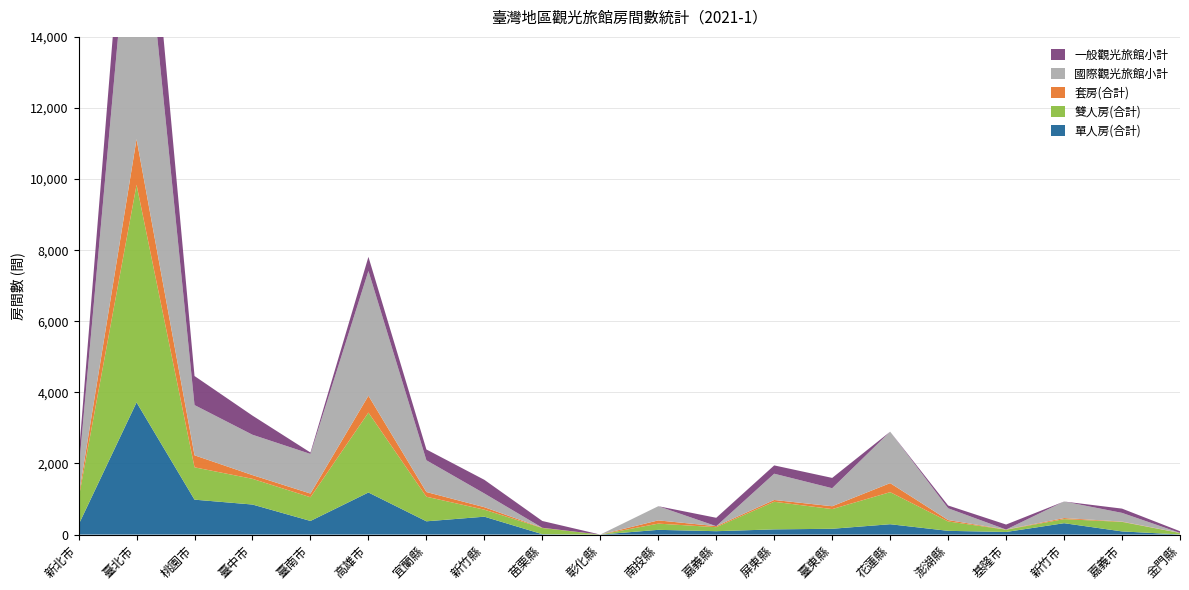

Reading left to right, extract all data points from this chart.

單人房(合計): 新北市=277	臺北市=3718	桃園市=982	臺中市=845	臺南市=383	高雄市=1184	宜蘭縣=373	新竹縣=503	苗栗縣=11	彰化縣=0	南投縣=133	嘉義縣=95	屏東縣=146	臺東縣=163	花蓮縣=291	澎湖縣=105	基隆市=73	新竹市=320	嘉義市=89	金門縣=3
雙人房(合計): 新北市=734	臺北市=6123	桃園市=910	臺中市=723	臺南市=667	高雄市=2248	宜蘭縣=692	新竹縣=197	苗栗縣=174	彰化縣=0	南投縣=175	嘉義縣=113	屏東縣=777	臺東縣=554	花蓮縣=902	澎湖縣=264	基隆市=64	新竹市=114	嘉義市=268	金門縣=41
套房(合計): 新北市=70	臺北市=1285	桃園市=338	臺中市=105	臺南市=104	高雄市=474	宜蘭縣=132	新竹縣=70	苗栗縣=6	彰化縣=0	南投縣=91	嘉義縣=28	屏東縣=50	臺東縣=80	花蓮縣=254	澎湖縣=40	基隆市=4	新竹市=31	嘉義市=8	金門縣=3
國際觀光旅館小計: 新北市=693	臺北市=8621	桃園市=1413	臺中市=1135	臺南市=1114	高雄市=3509	宜蘭縣=893	新竹縣=386	苗栗縣=0	彰化縣=0	南投縣=399	嘉義縣=0	屏東縣=739	臺東縣=507	花蓮縣=1447	澎湖縣=331	基隆市=0	新竹市=465	嘉義市=245	金門縣=0
一般觀光旅館小計: 新北市=388	臺北市=2505	桃園市=817	臺中市=538	臺南市=40	高雄市=397	宜蘭縣=304	新竹縣=384	苗栗縣=191	彰化縣=0	南投縣=0	嘉義縣=236	屏東縣=234	臺東縣=290	花蓮縣=0	澎湖縣=78	基隆市=141	新竹市=0	嘉義市=120	金門縣=47